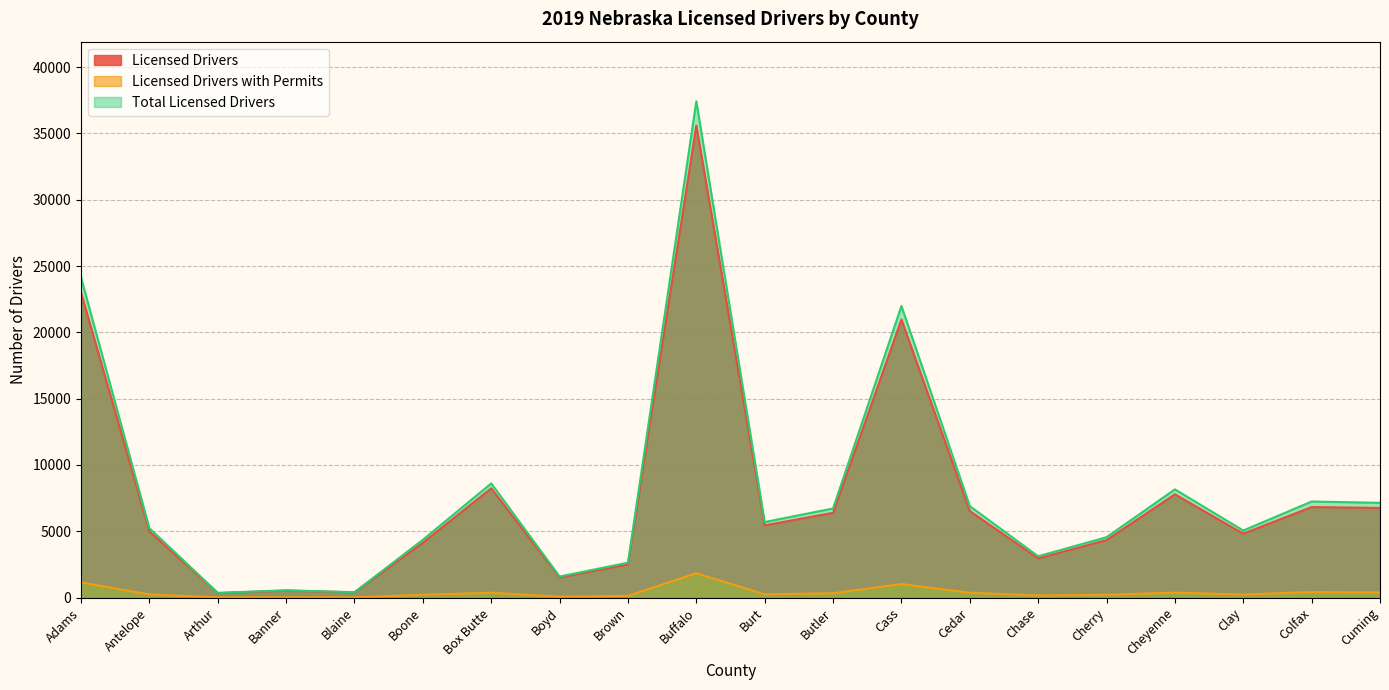

Which series has the largest total across all categories?

Total Licensed Drivers